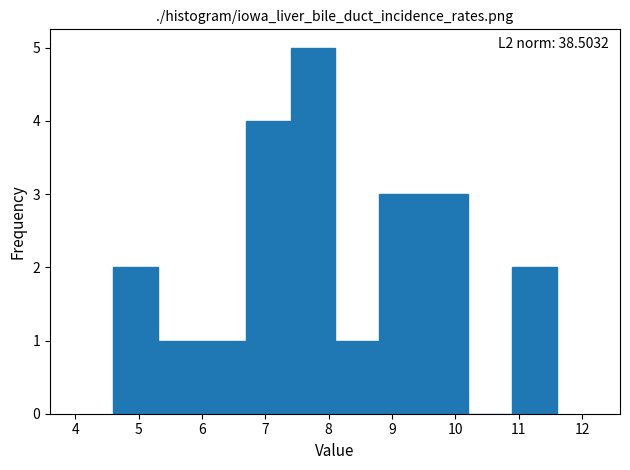

Over which range of the x-axis is the bar tallest?

7.4 to 8.1